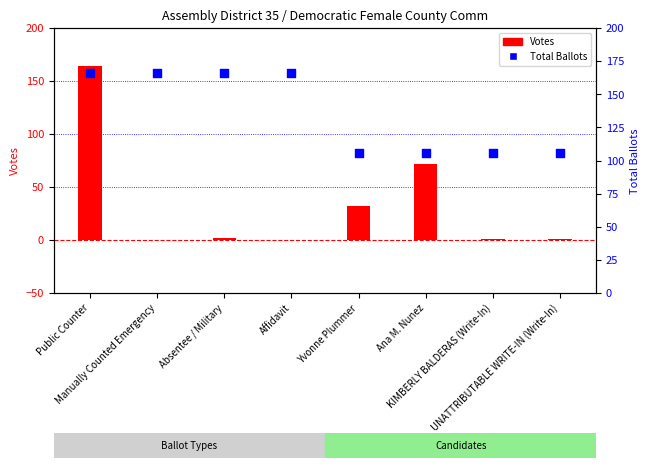

What is the total value across all series at KIMBERLY BALDERAS (Write-In)?

107